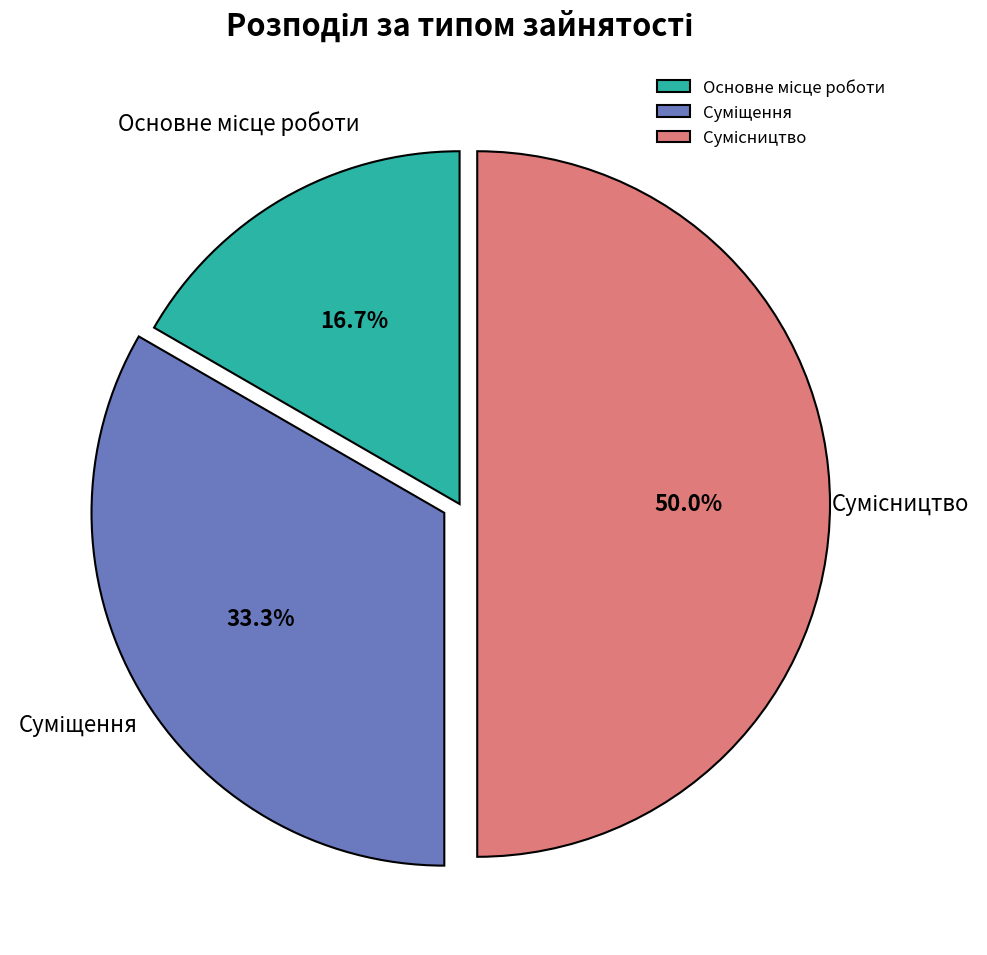

How many slices are in this pie chart?

3